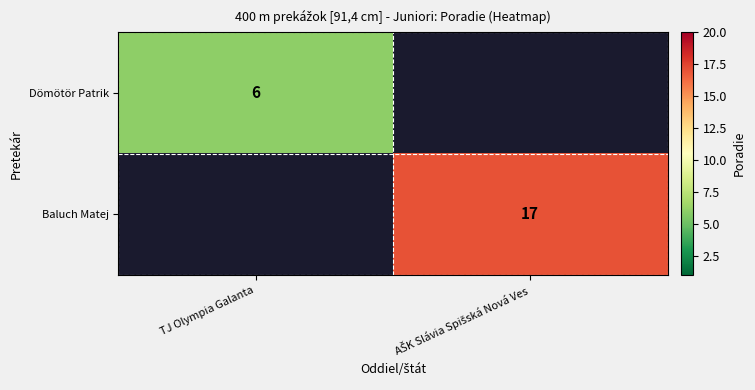

Count the number of data series in this chart.

2